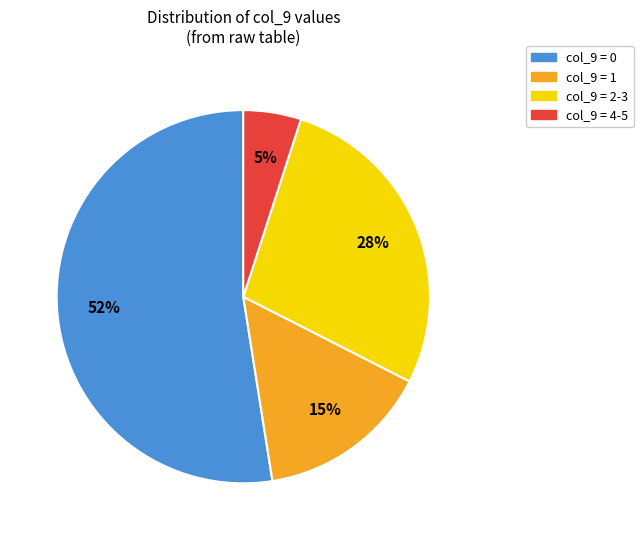

Combined, do col_9 = 0 and col_9 = 2-3 account for over 50%?

Yes